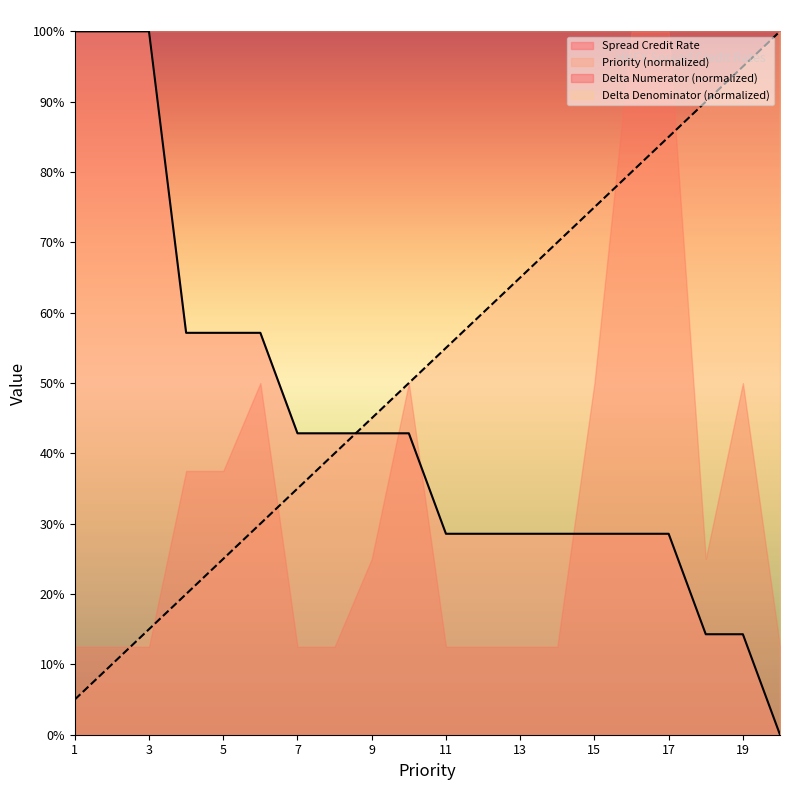

The value of Priority at 9 is 0.5. True or false?

True